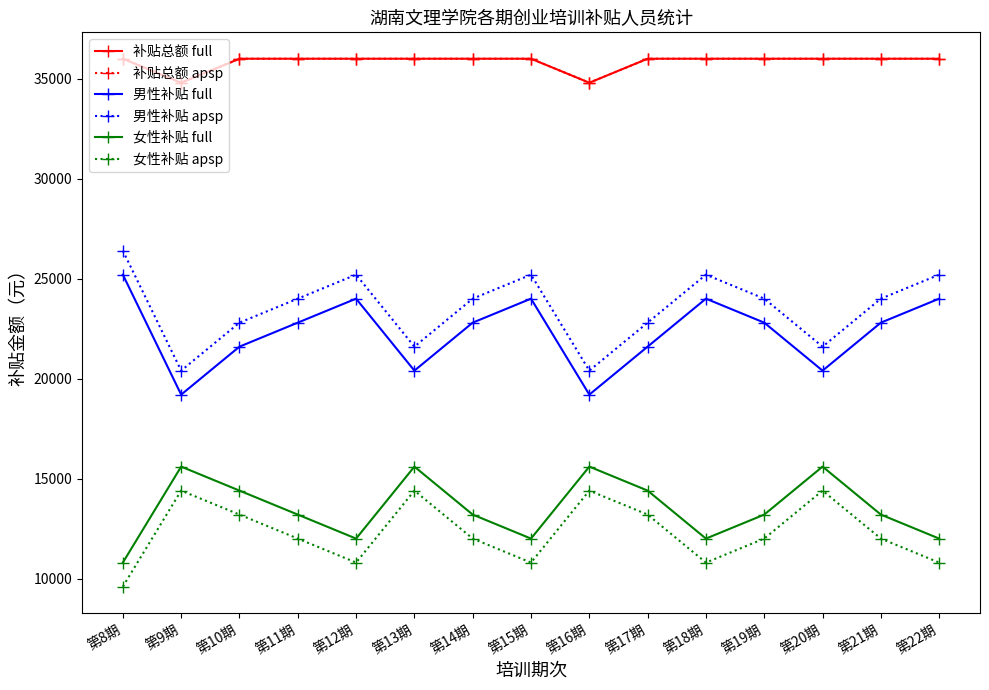

What is the label of the 12th point from the left?

第19期